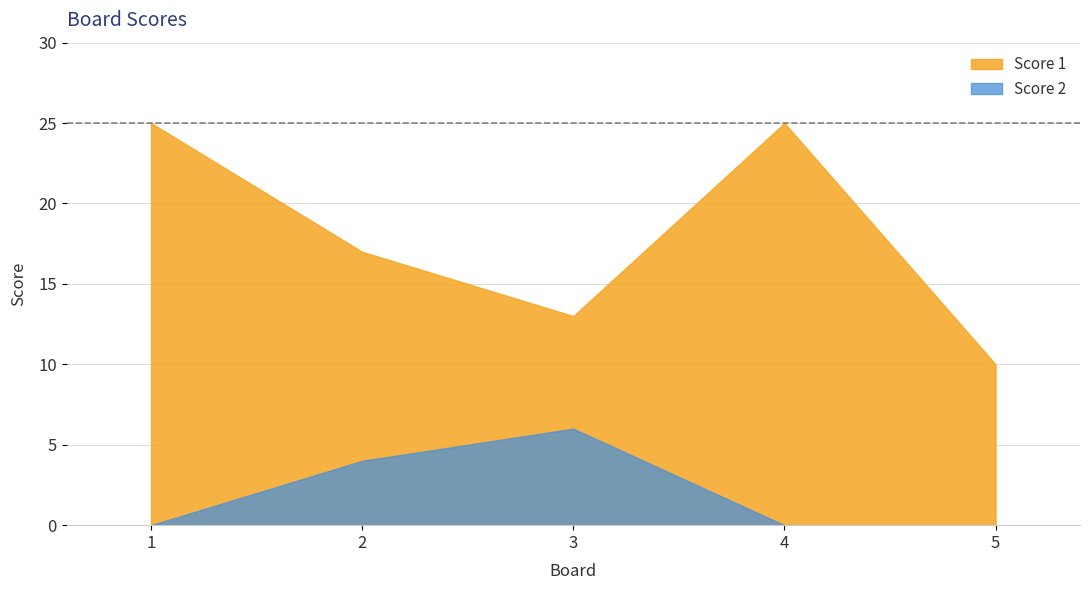

Which series has the largest total across all categories?

Score 1